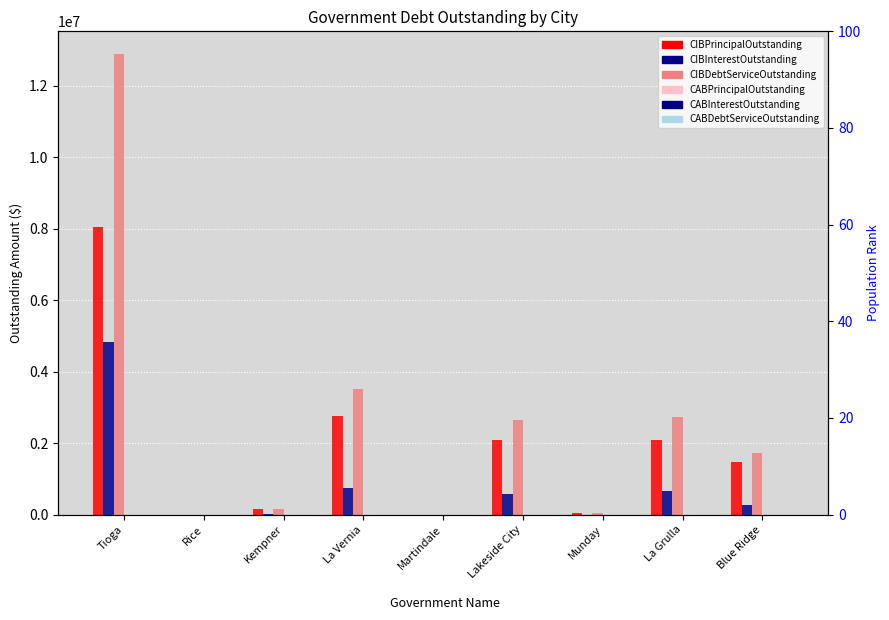

Reading right to left, extract all data points from this chart.

CIBPrincipalOutstanding: 1460000.0	2092000.0	52000.0	2077000.0	0.0	2761000.0	150000.0	0.0	8048000.0
CIBInterestOutstanding: 275780.5	652657.4	2028.0	562223.0	0.0	756253.4	10857.0	0.0	4829871.7
CIBDebtServiceOutstanding: 1735780.5	2744657.4	54028.0	2639223.0	0.0	3517253.4	160857.0	0.0	12877871.7
CABPrincipalOutstanding: 0.0	0.0	0.0	0.0	0.0	0.0	0.0	0.0	0.0
CABInterestOutstanding: 0.0	0.0	0.0	0.0	0.0	0.0	0.0	0.0	0.0
CABDebtServiceOutstanding: 0.0	0.0	0.0	0.0	0.0	0.0	0.0	0.0	0.0